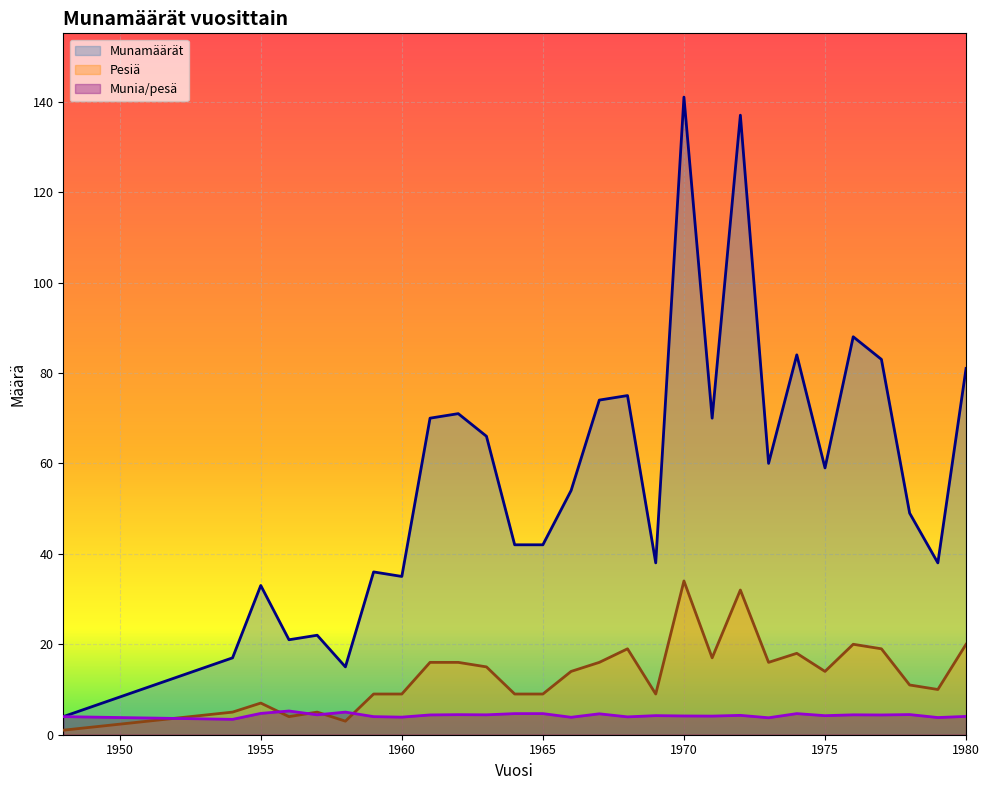

What is the average value of the Munia/pesä series?

4.3